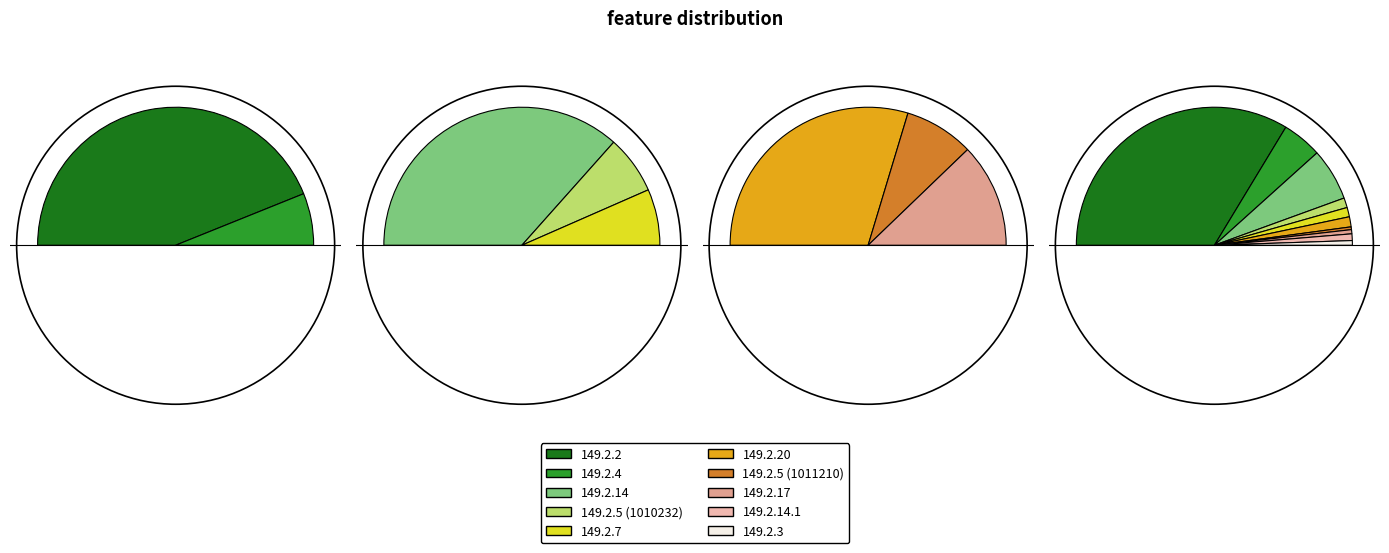

To the nearest percent, what percentage of the pie is 149.2.4?

9%